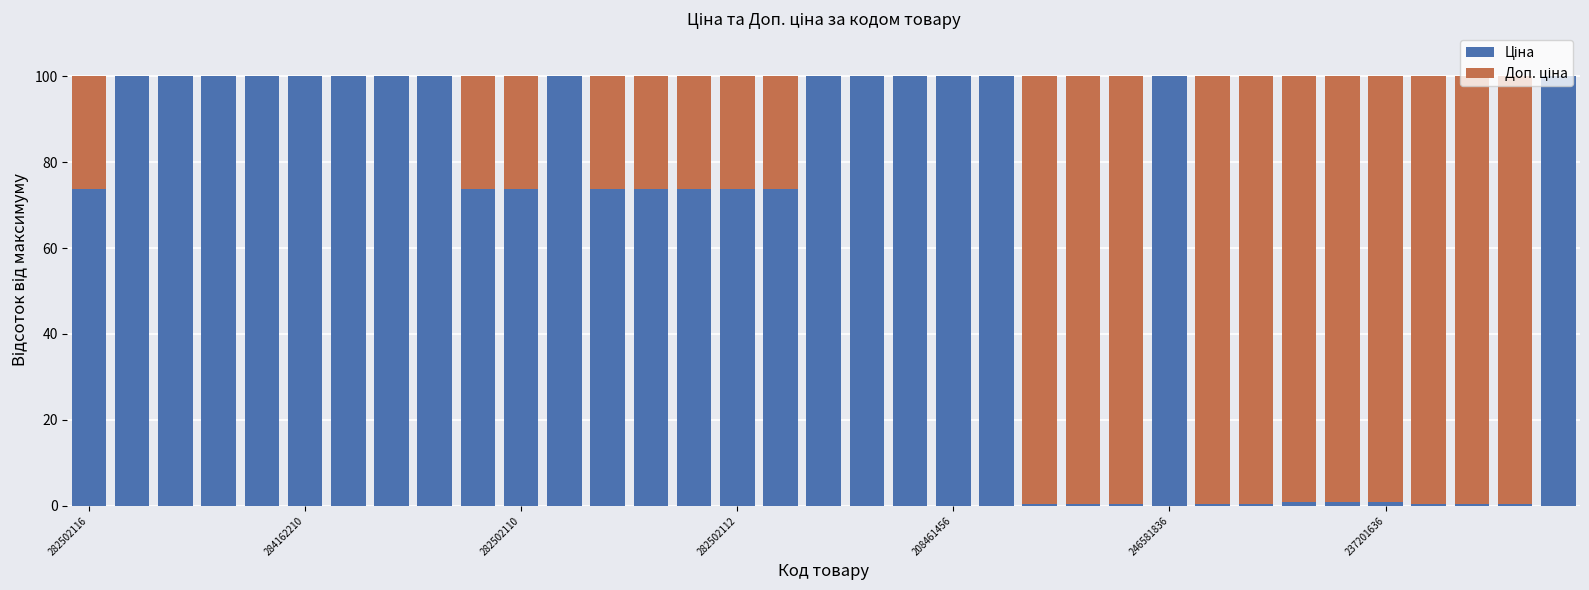

How many categories are shown in the chart?

35